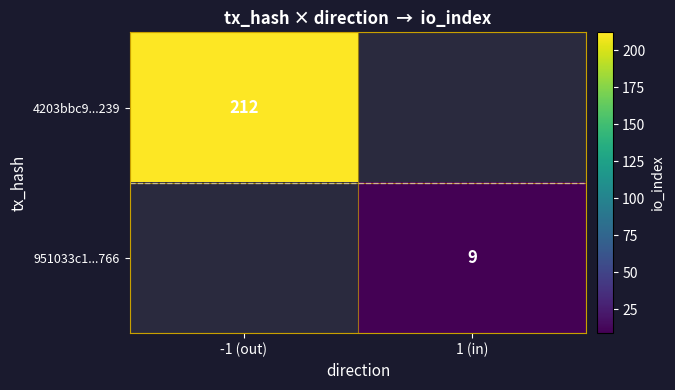

Is it true that 4203bbc9...239 equals 126 at -1 (out)?

False